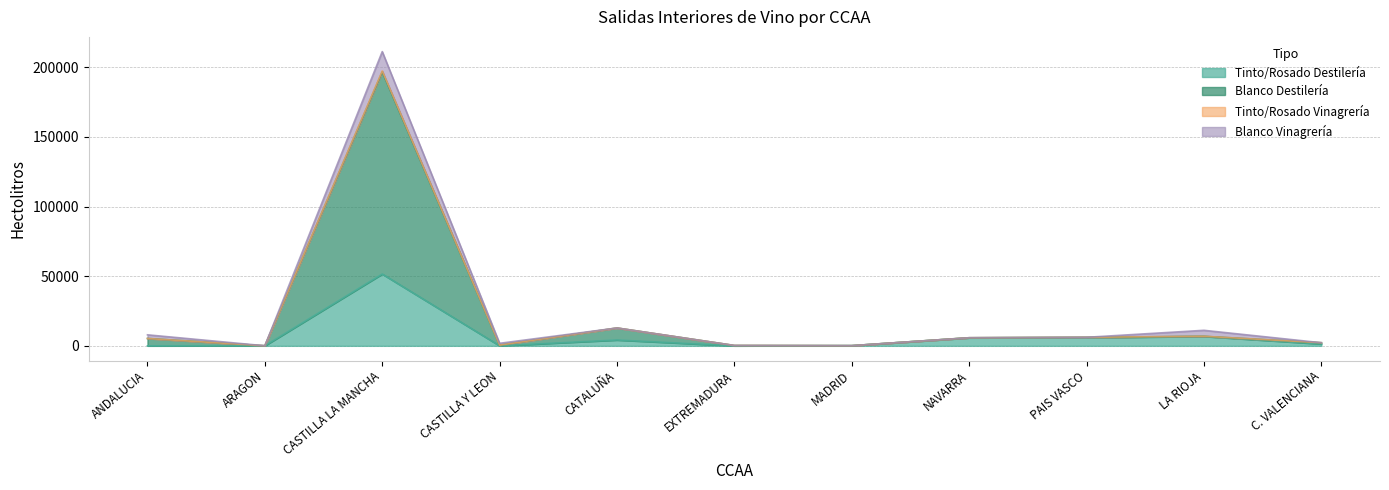

The TINTO/ROSADO VINAGRERIA series shows 363 at EXTREMADURA. True or false?

False